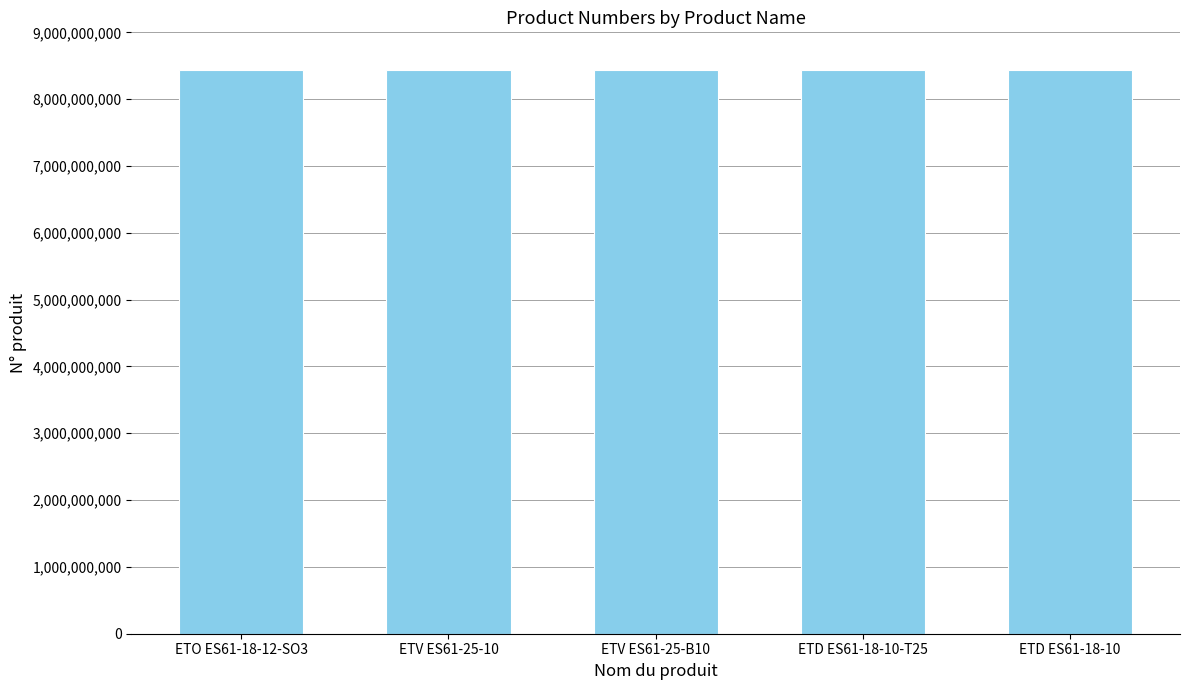

Approximately how many times larger is the value at ETO ES61-18-12-SO3 compared to ETV ES61-25-B10?

1.0